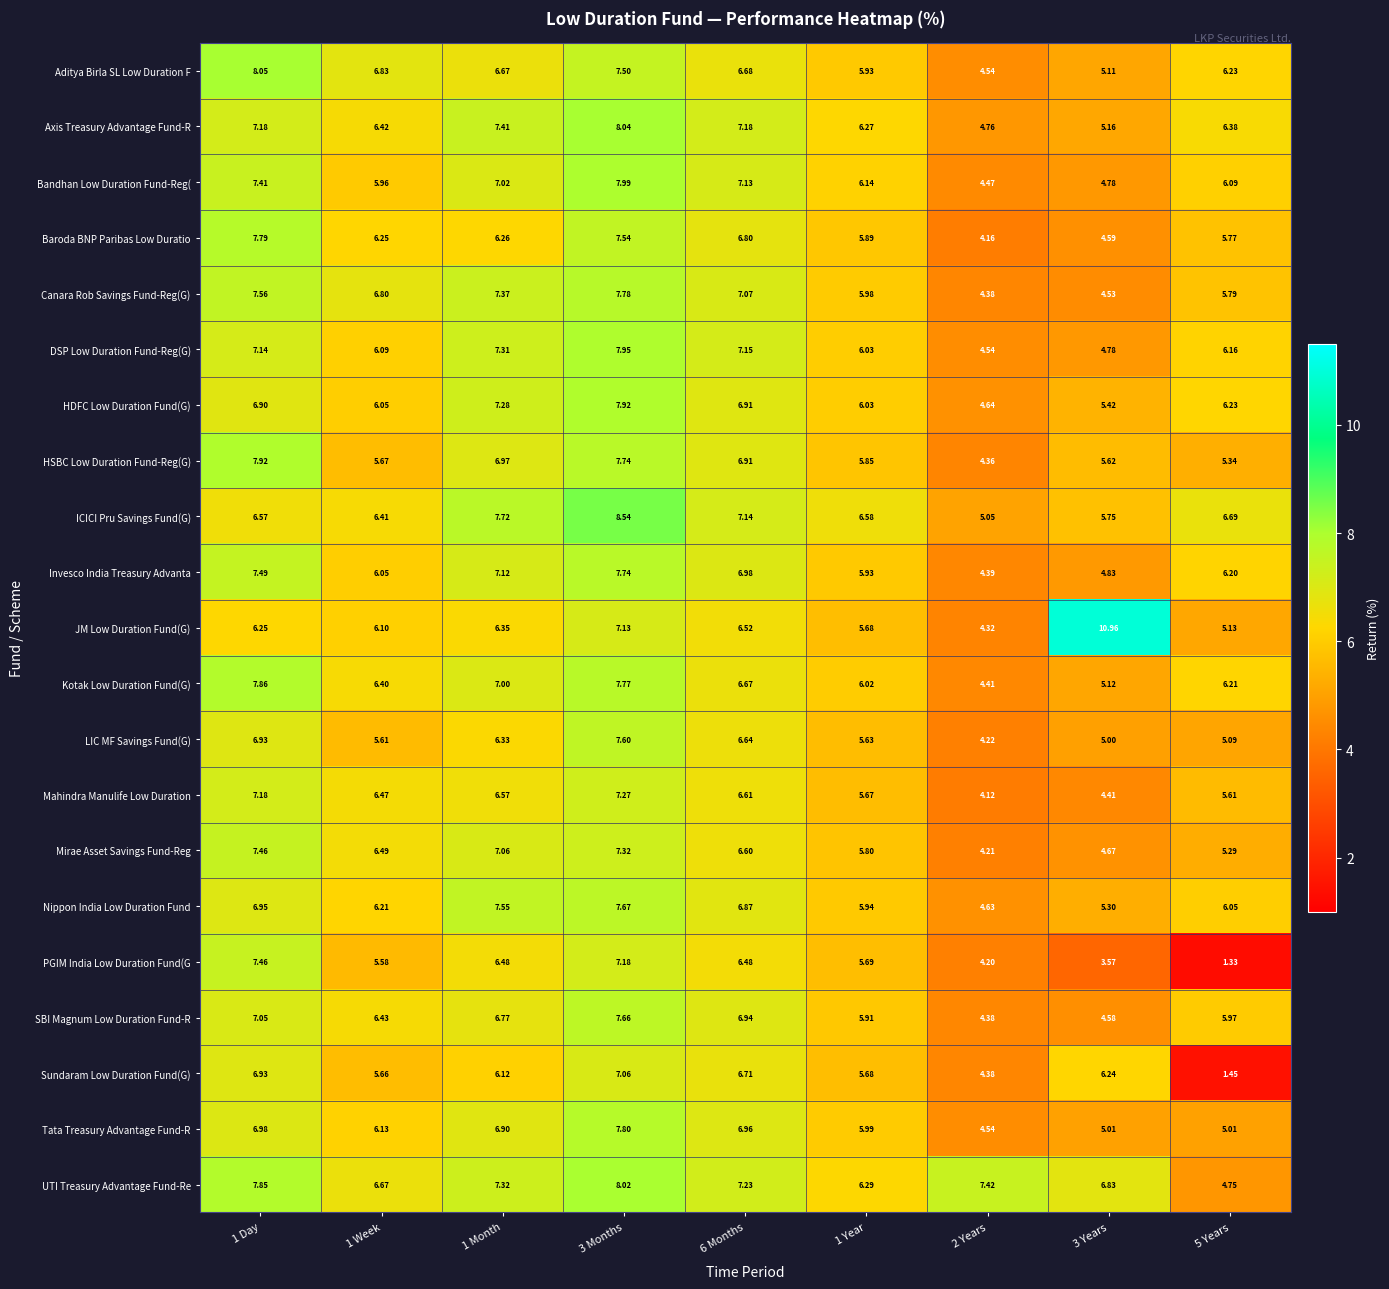

Which series has the largest range (max minus min)?

JM Low Duration Fund(G)